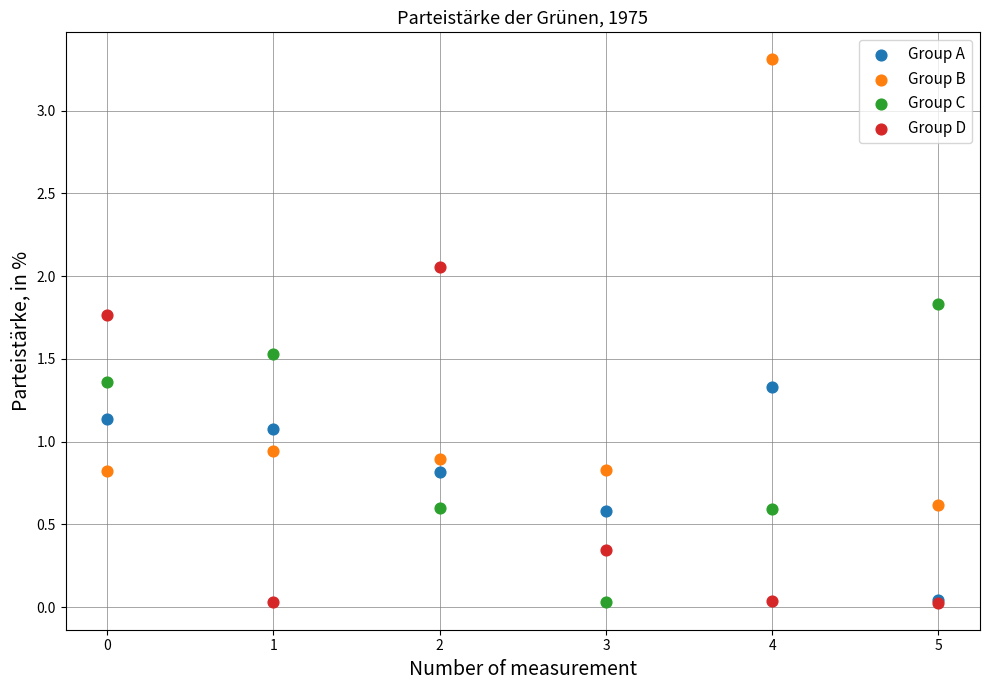

Which series contains the highest Y value?

Group B